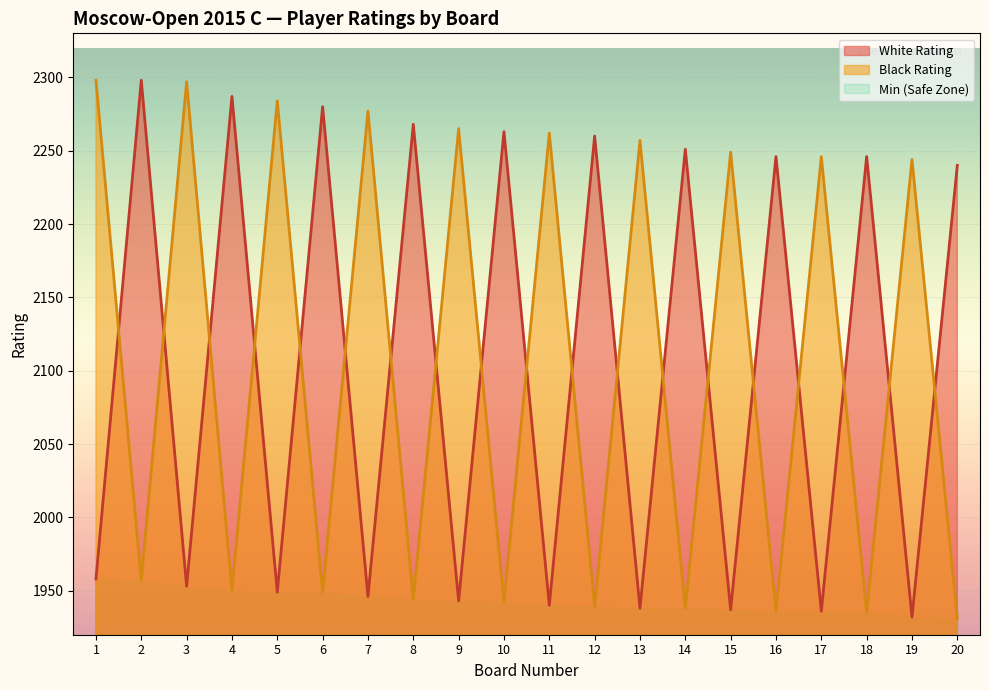

Where is the first local maximum for White Rating?

2